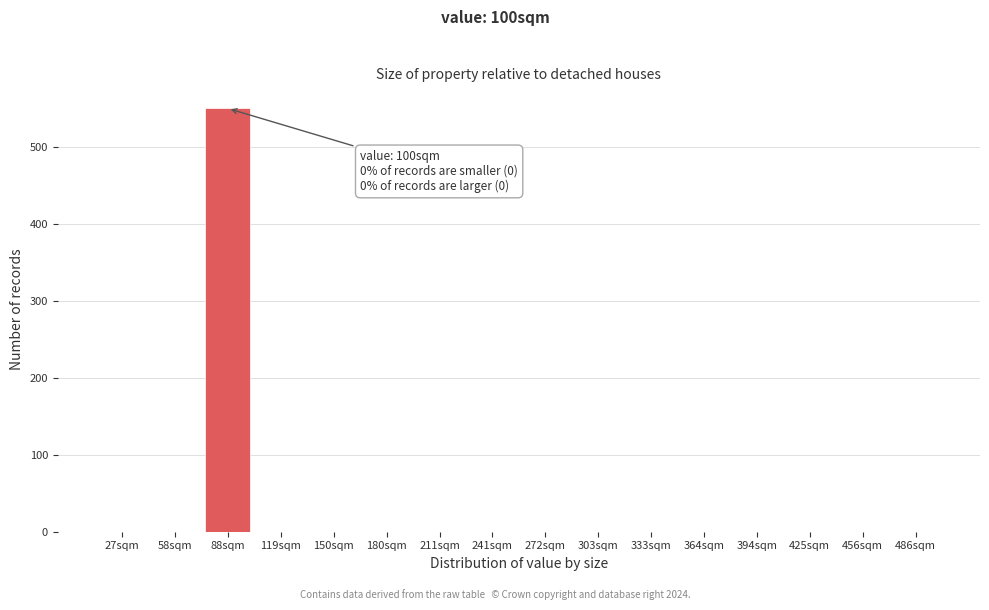

Reading left to right, what are all the values shown in this chart?

27sqm=0	58sqm=0	88sqm=550	119sqm=0	150sqm=0	180sqm=0	211sqm=0	241sqm=0	272sqm=0	303sqm=0	333sqm=0	364sqm=0	394sqm=0	425sqm=0	456sqm=0	486sqm=0